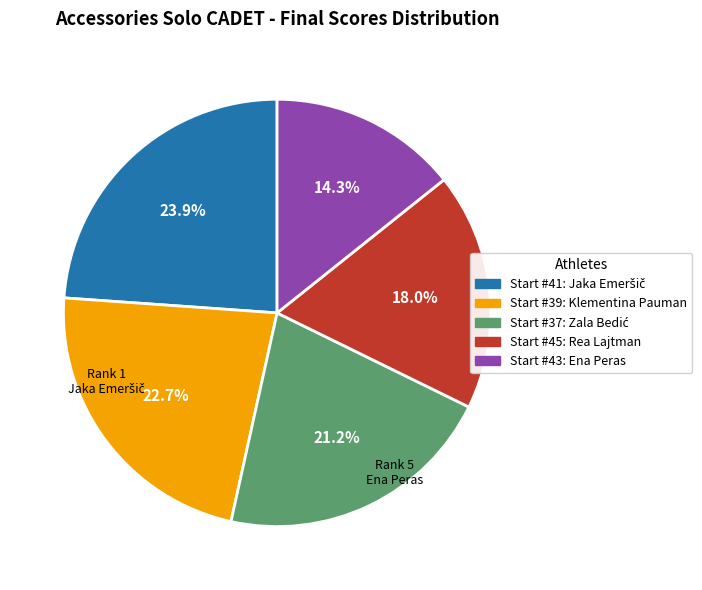

Is there any slice that represents more than half of the pie?

No